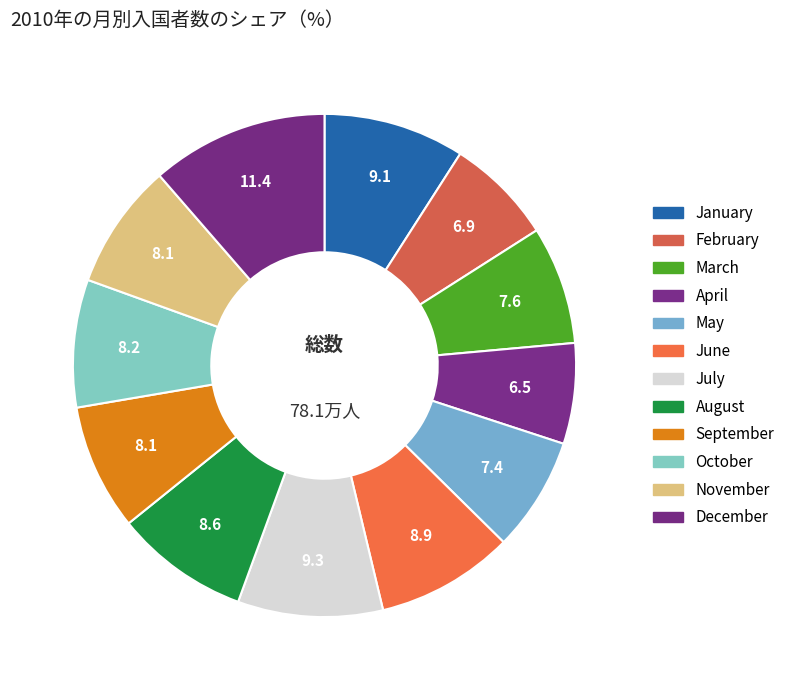

How many segments does this pie chart have?

12